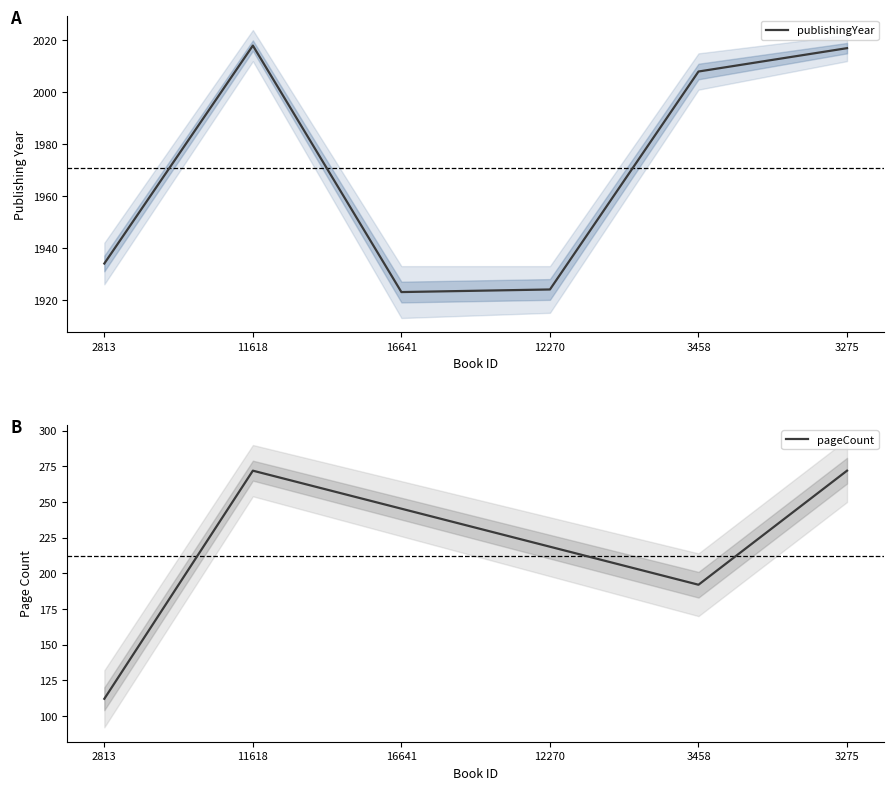

The value of publishingYear at 3275 is 2017. True or false?

True